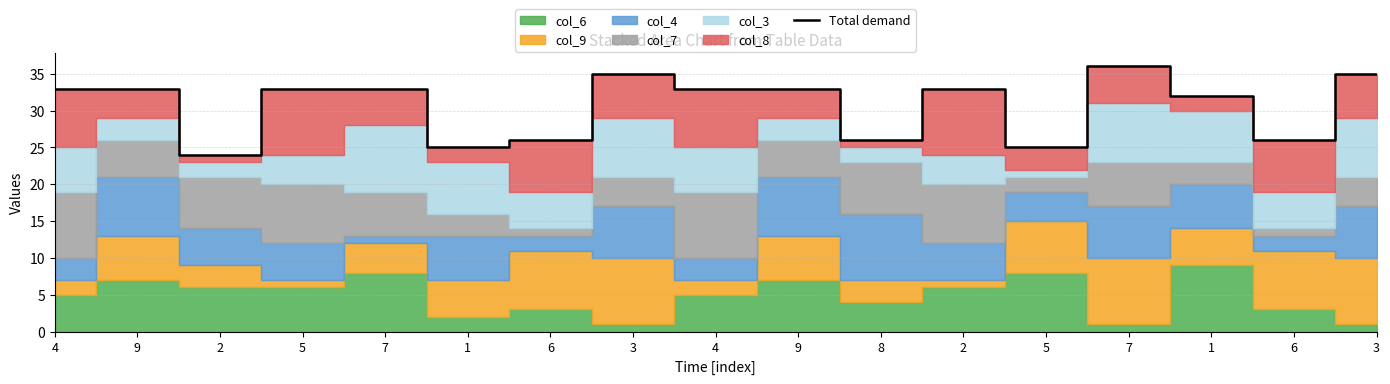

Where does the data first go above 33?

3